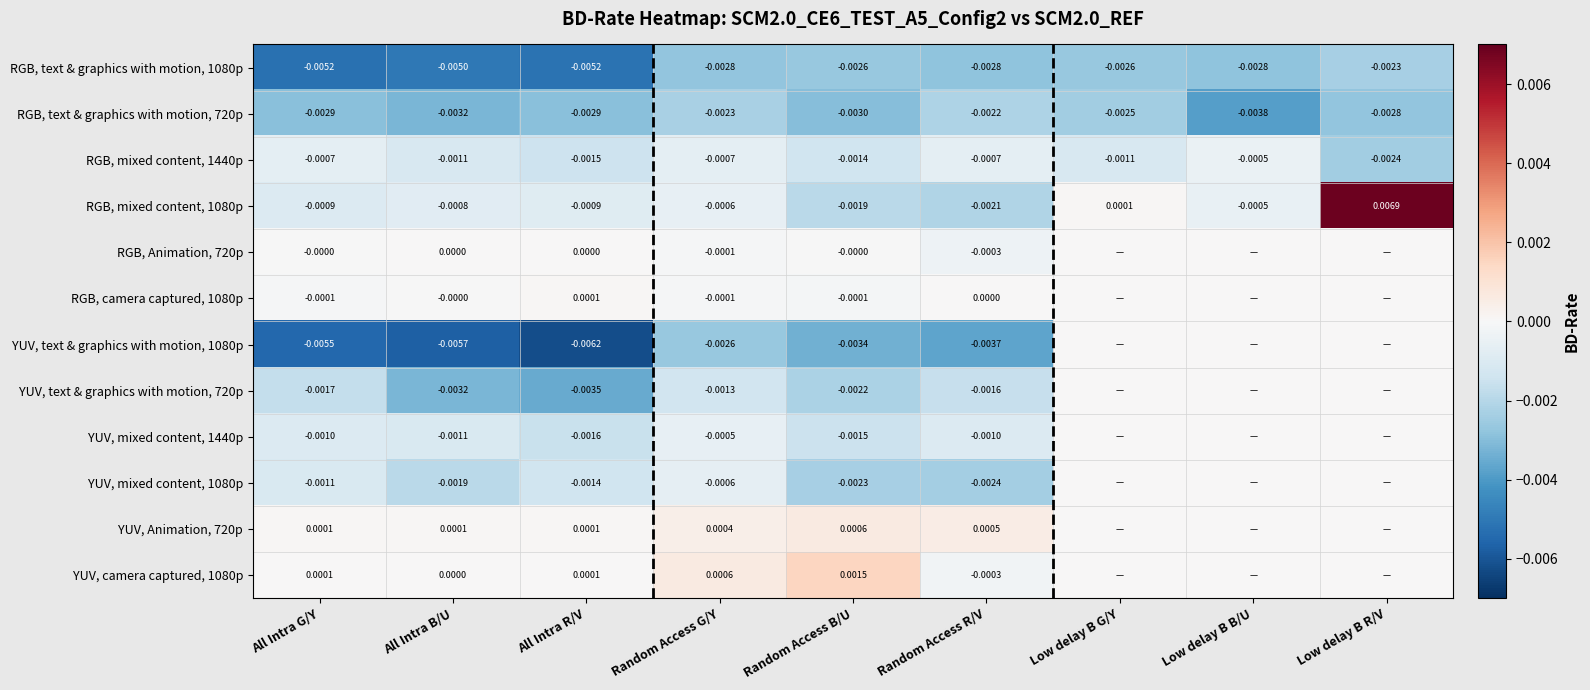

At Low delay B B/U, list the series in order from largest to smallest.

RGB, Animation, 720p, RGB, camera captured, 1080p, YUV, text & graphics with motion, 1080p, YUV, text & graphics with motion, 720p, YUV, mixed content, 1440p, YUV, mixed content, 1080p, YUV, Animation, 720p, YUV, camera captured, 1080p, RGB, mixed content, 1440p, RGB, mixed content, 1080p, RGB, text & graphics with motion, 1080p, RGB, text & graphics with motion, 720p